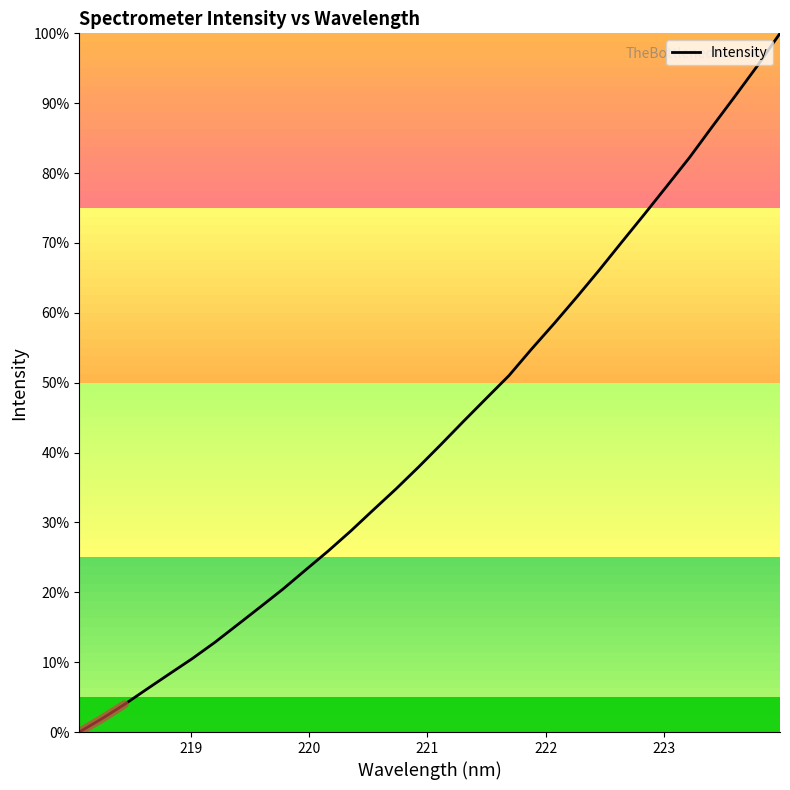

What is the difference between the maximum and minimum values?

100.0